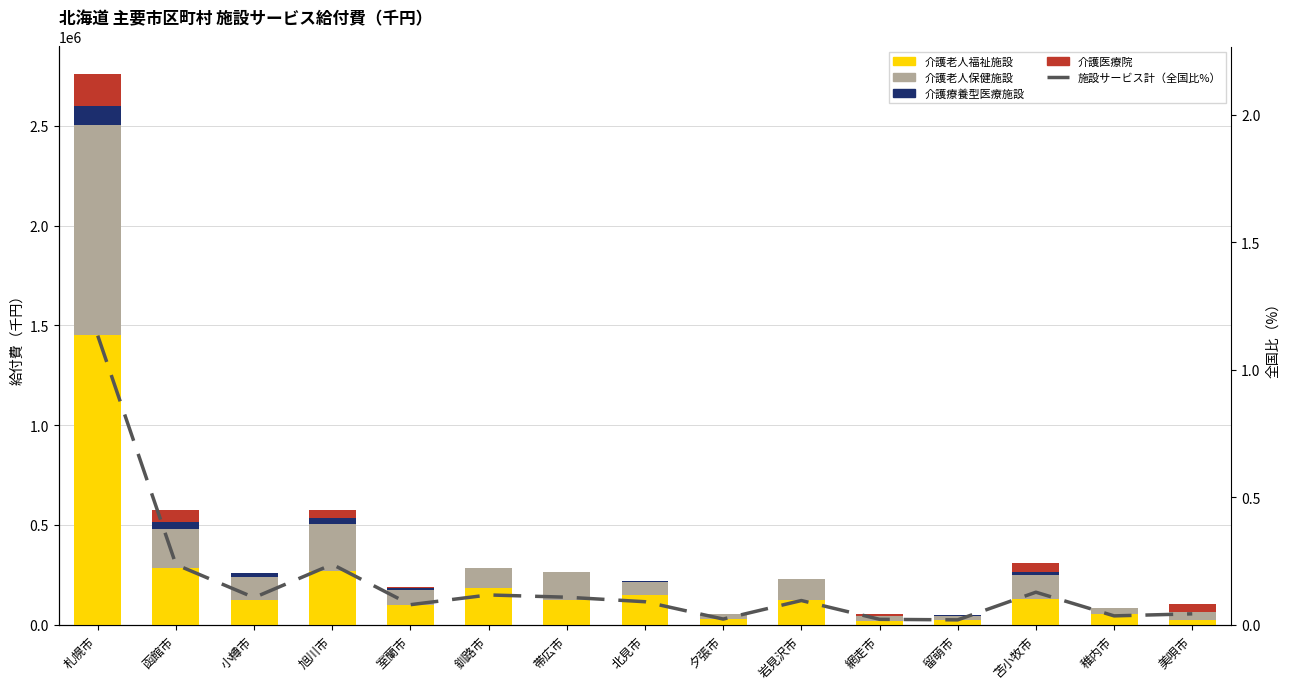

Reading left to right, extract all data points from this chart.

介護老人福祉施設: 1451821.6	284002.1	125499.9	269207.3	97597.9	185749.4	126427.4	147325.9	27061.6	126194.7	17150.6	25769.8	128282.4	54389.9	24821.1
介護老人保健施設: 1054049.6	193520.3	115685.8	235227.0	76790.6	98252.7	135927.5	66074.2	24933.1	100907.1	25111.8	19778.2	119334.0	30200.3	40339.8
介護療養型医療施設: 91792.7	39688.5	16025.6	32929.3	8756.9	0.0	0.0	5905.9	1360.7	1932.7	0.0	864.3	14316.7	0.0	0.0
介護医療院: 162581.3	56936.5	1879.6	39084.7	8266.4	390.3	366.3	322.6	766.6	2005.5	9405.9	0.0	48586.9	0.0	38806.5
施設サービス計（全国比%）: 1.1	0.2	0.1	0.2	0.1	0.1	0.1	0.1	0.0	0.1	0.0	0.0	0.1	0.0	0.0